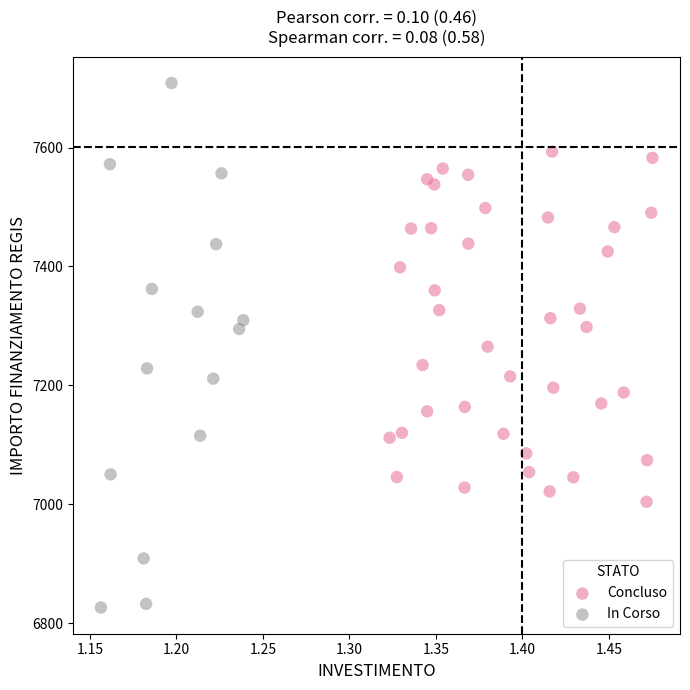

Which series contains the highest Y value?

In Corso